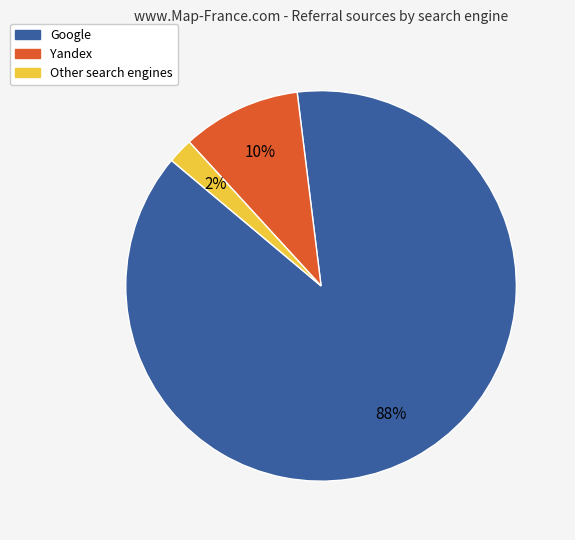

To the nearest percent, what is the difference between the largest and smallest slice percentages?

86%